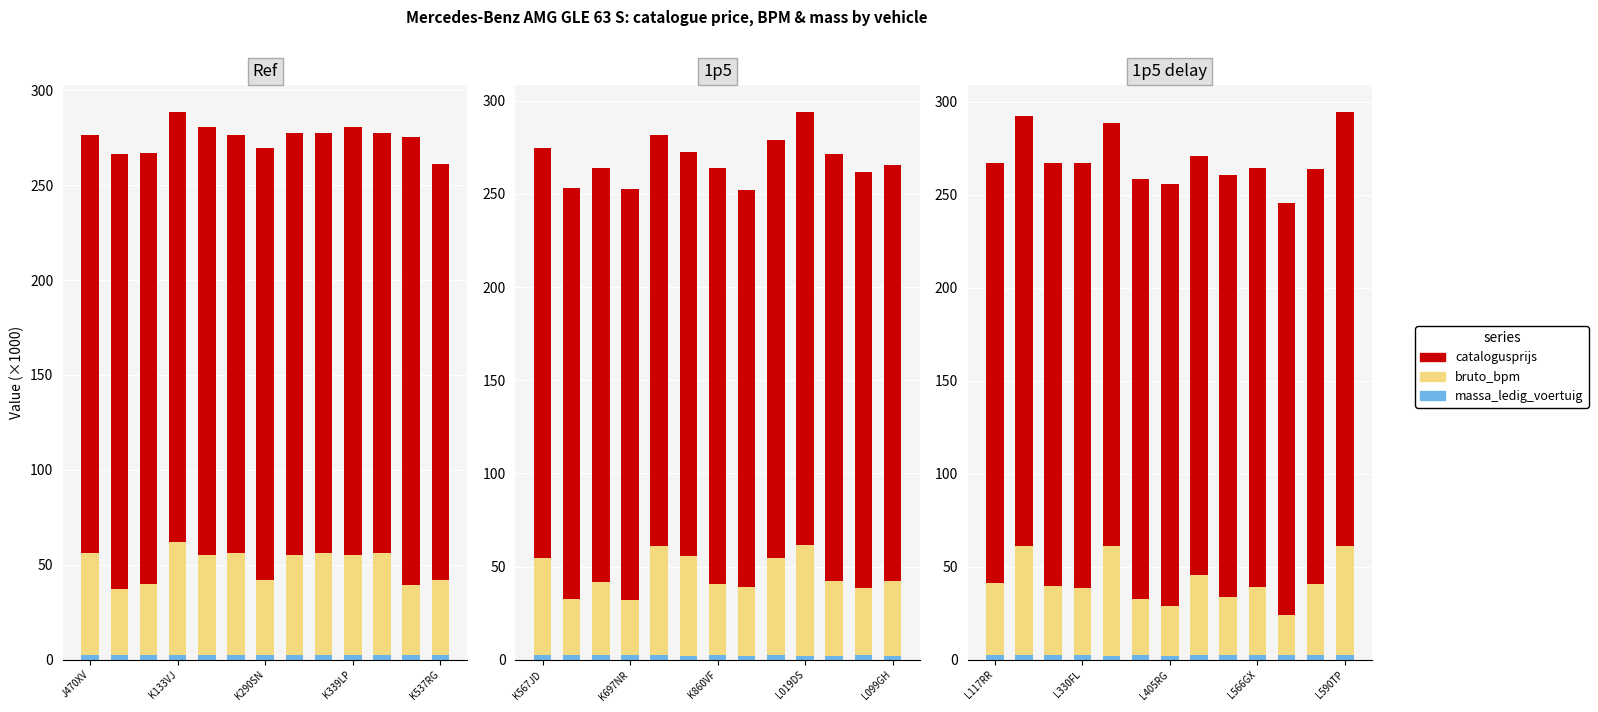

Is it true that bruto_bpm equals 60.2 at 7?

False